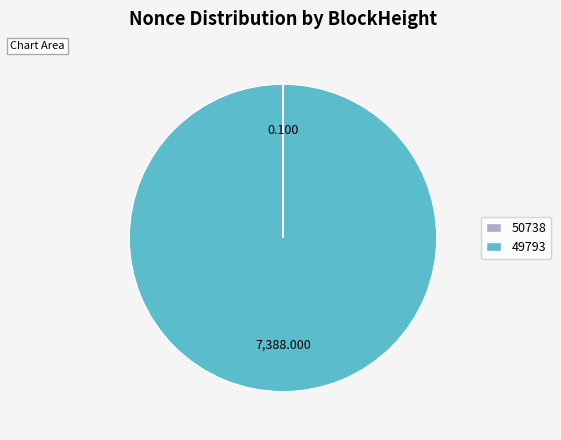

True or false: 49793 accounts for 91% of the total.

False